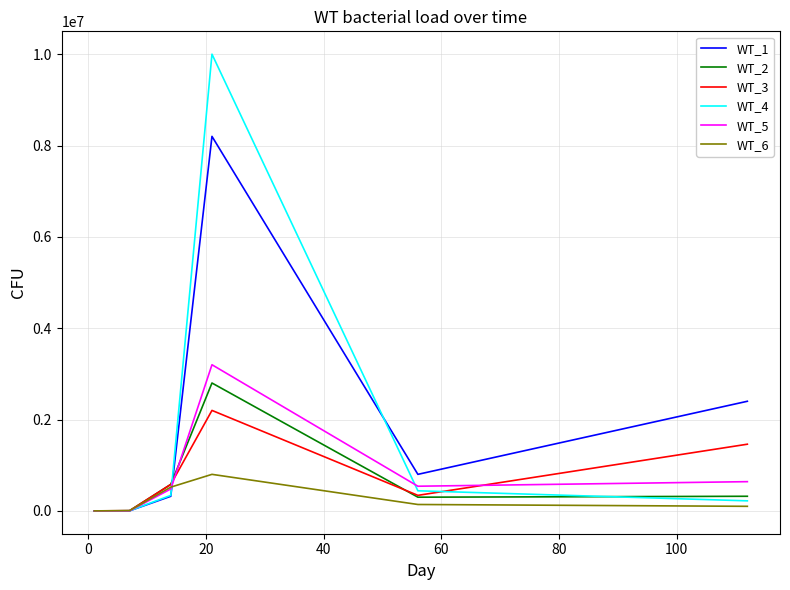

What are all the series names shown in the legend?

WT_1, WT_2, WT_3, WT_4, WT_5, WT_6